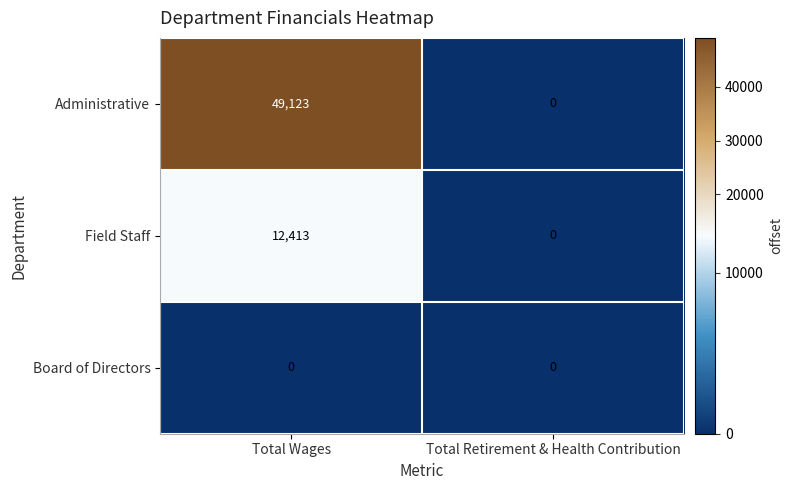

At how many categories does at least one series exceed 26330?

1